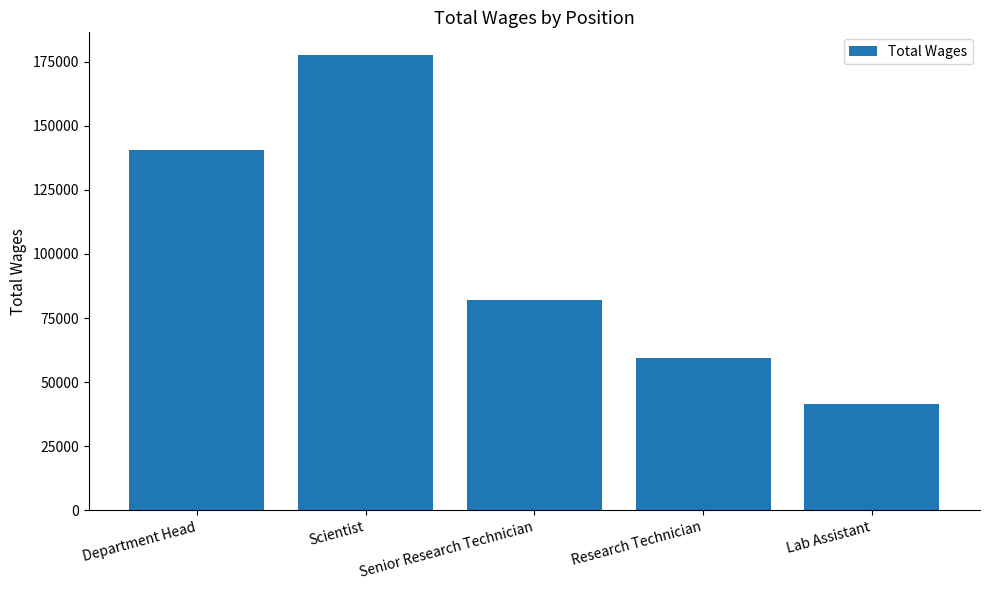

Are the bars horizontal?

No